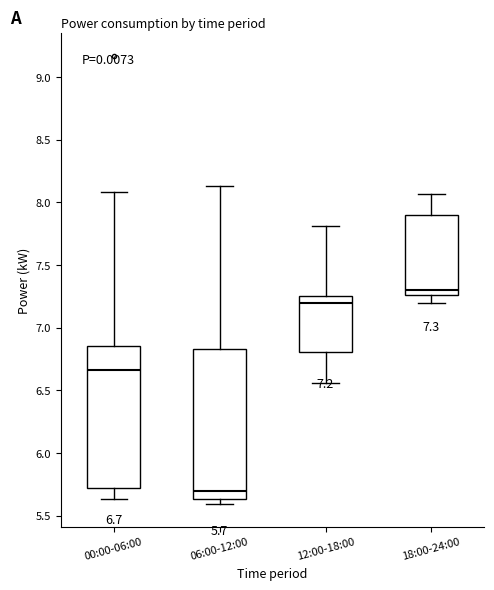

Comparing the boxes themselves (not the whiskers), which one is the tallest?

06:00-12:00